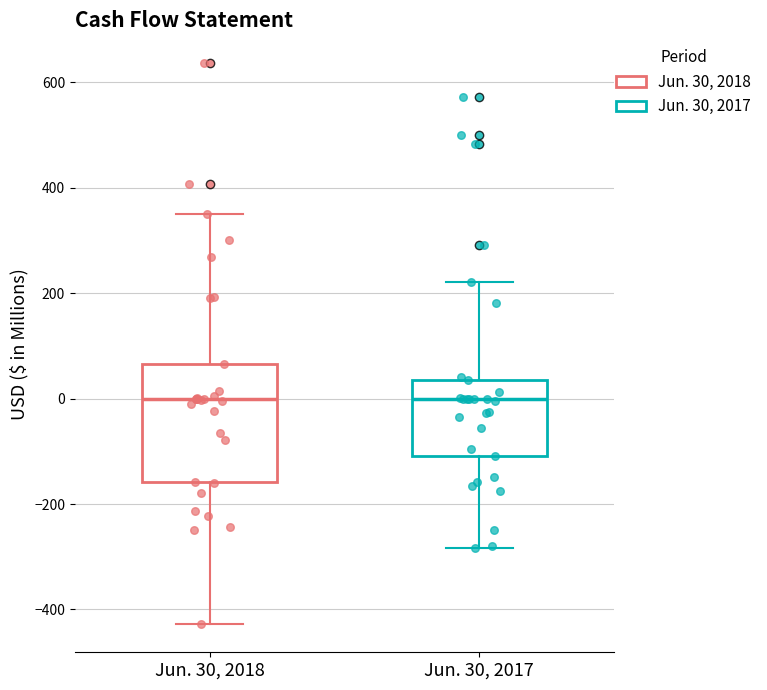

Comparing the boxes themselves (not the whiskers), which one is the tallest?

Jun. 30, 2018